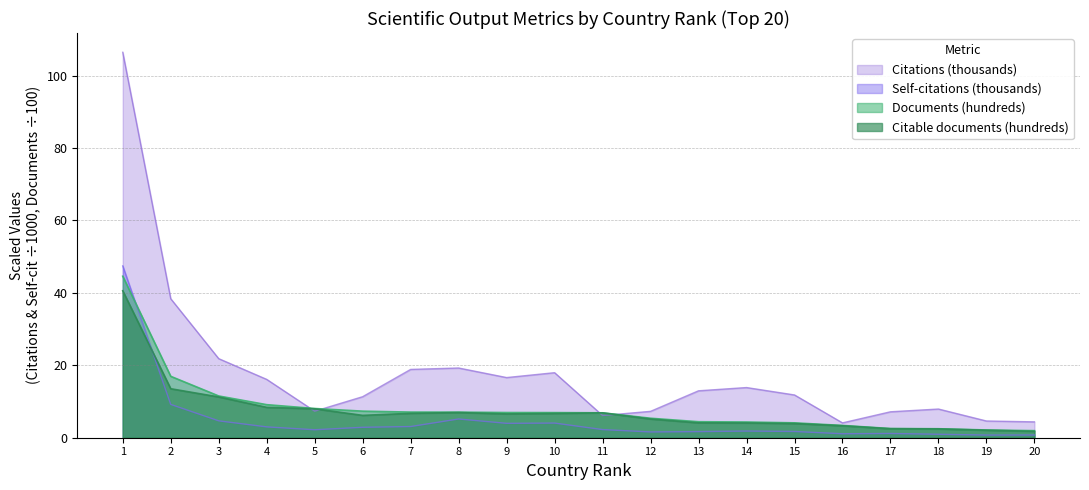

Is the value of Documents at 6 greater than the value of Citations at 8?

No